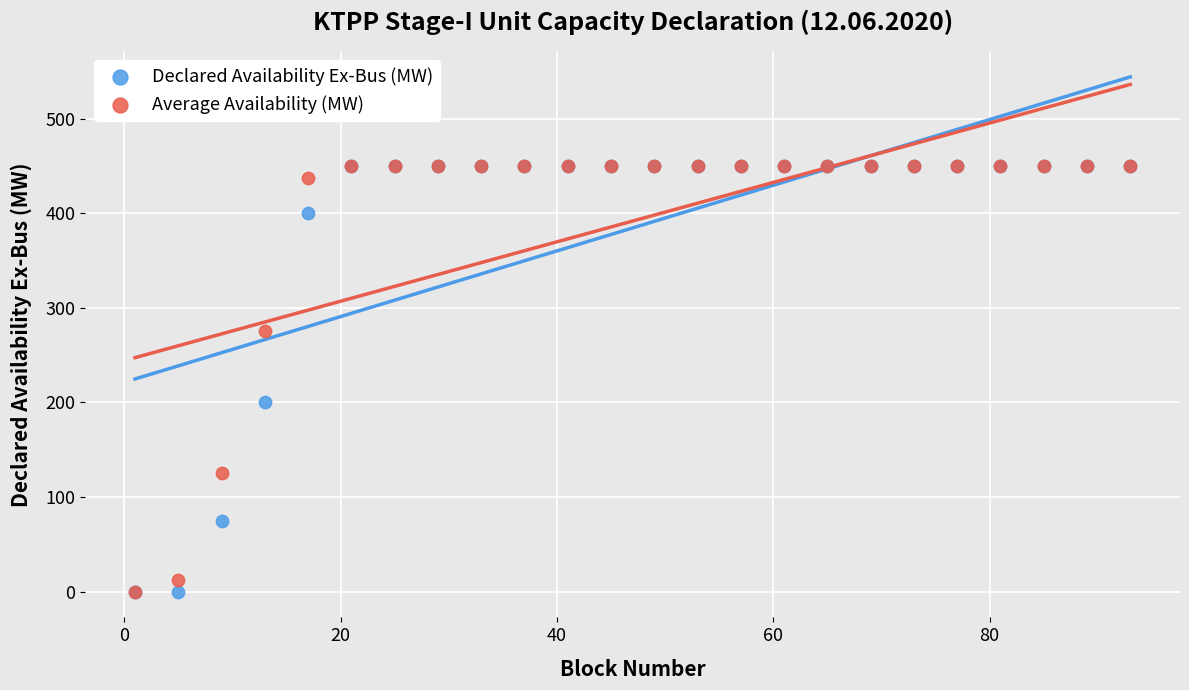

Across all series, what Y value is closest to 225?

200.0